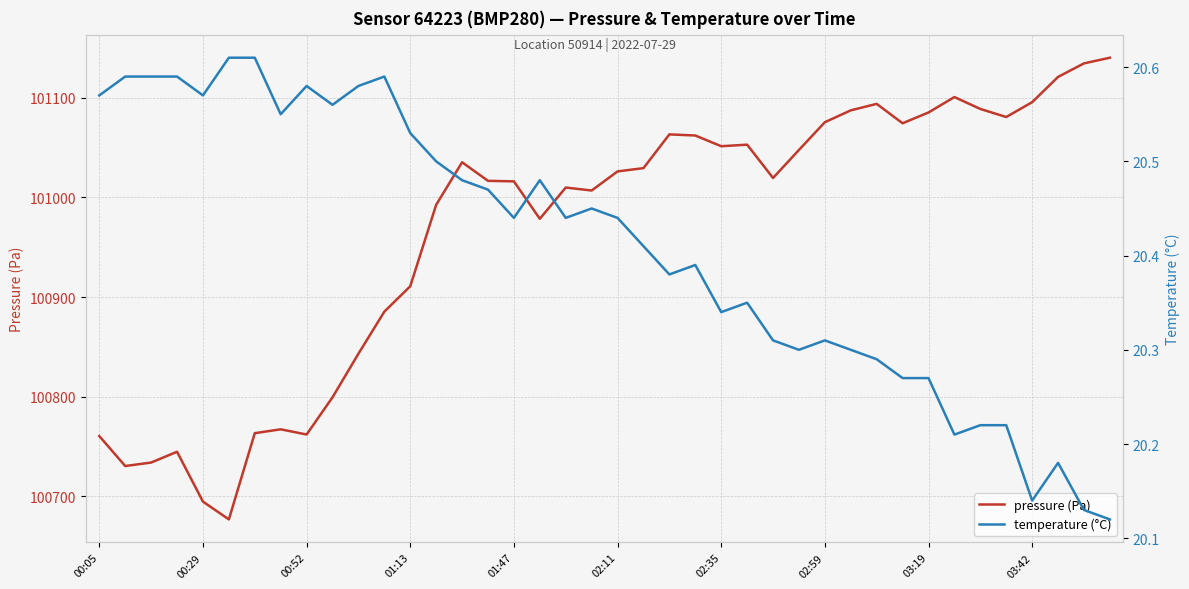

What is the average value of the pressure (Pa) series?

100966.4